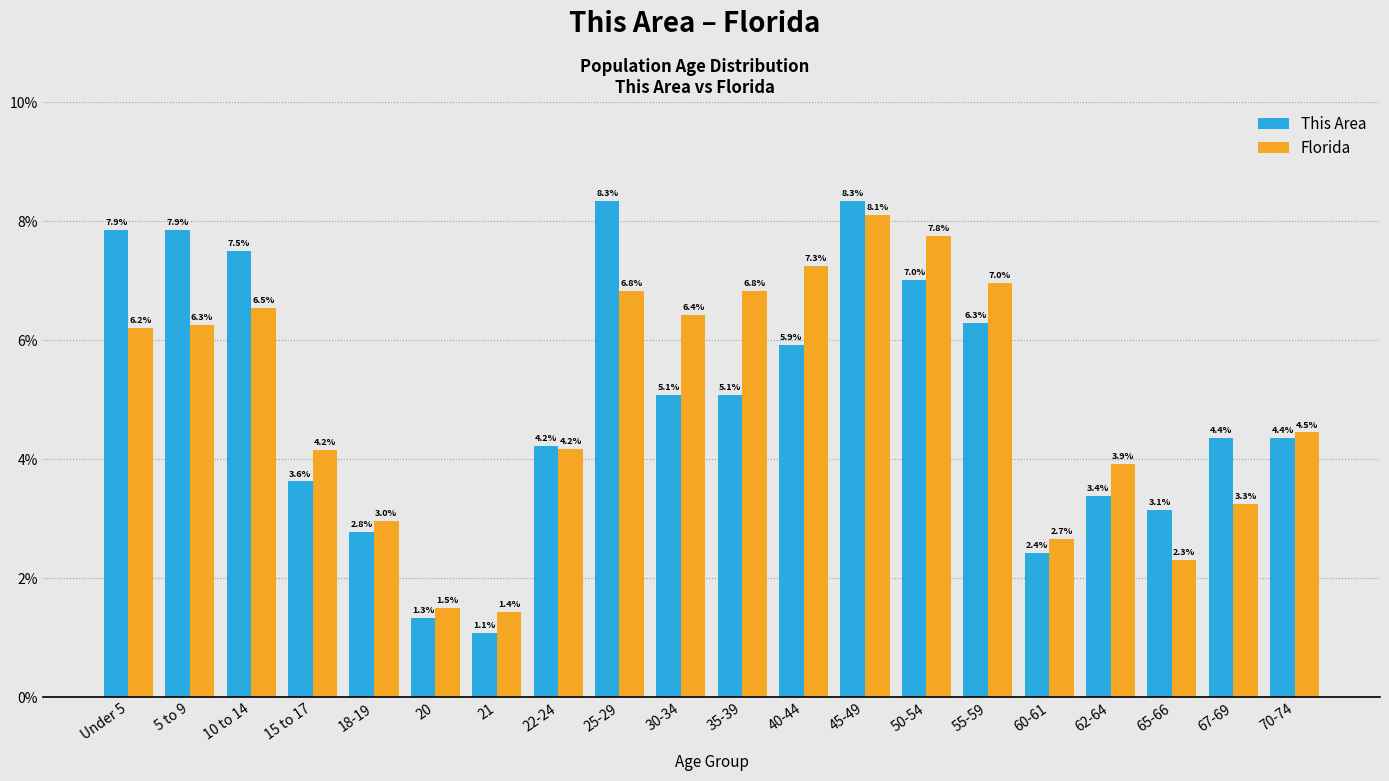

Reading right to left, transcribe all the data shown in this chart.

This Area: 70-74=4.4	67-69=4.4	65-66=3.1	62-64=3.4	60-61=2.4	55-59=6.3	50-54=7.0	45-49=8.3	40-44=5.9	35-39=5.1	30-34=5.1	25-29=8.3	22-24=4.2	21=1.1	20=1.3	18-19=2.8	15 to 17=3.6	10 to 14=7.5	5 to 9=7.9	Under 5=7.9
Florida: 70-74=4.5	67-69=3.3	65-66=2.3	62-64=3.9	60-61=2.7	55-59=7.0	50-54=7.8	45-49=8.1	40-44=7.3	35-39=6.8	30-34=6.4	25-29=6.8	22-24=4.2	21=1.4	20=1.5	18-19=3.0	15 to 17=4.2	10 to 14=6.5	5 to 9=6.3	Under 5=6.2